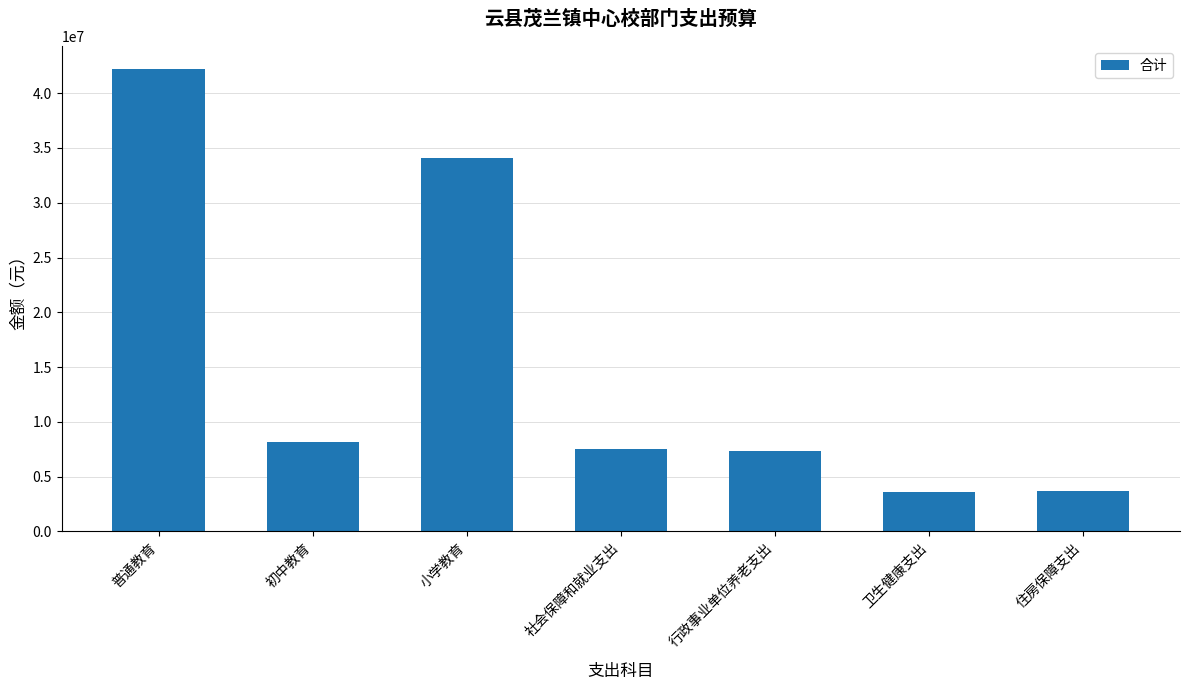

What is the difference between the maximum and minimum values?

38621824.0